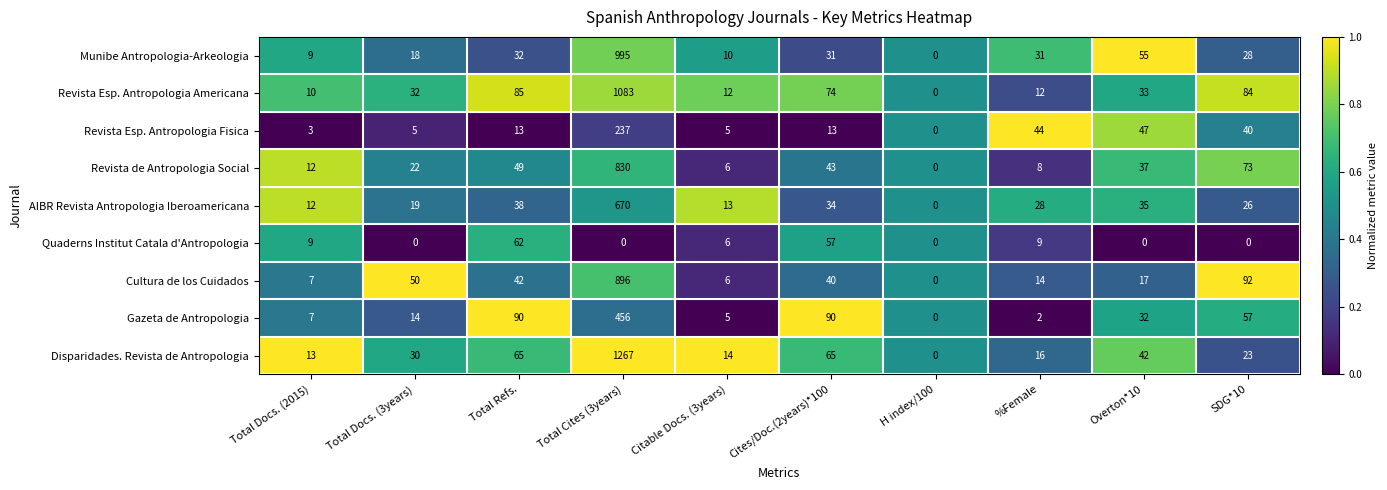

Which series has the widest spread of values?

Disparidades. Revista de Antropologia